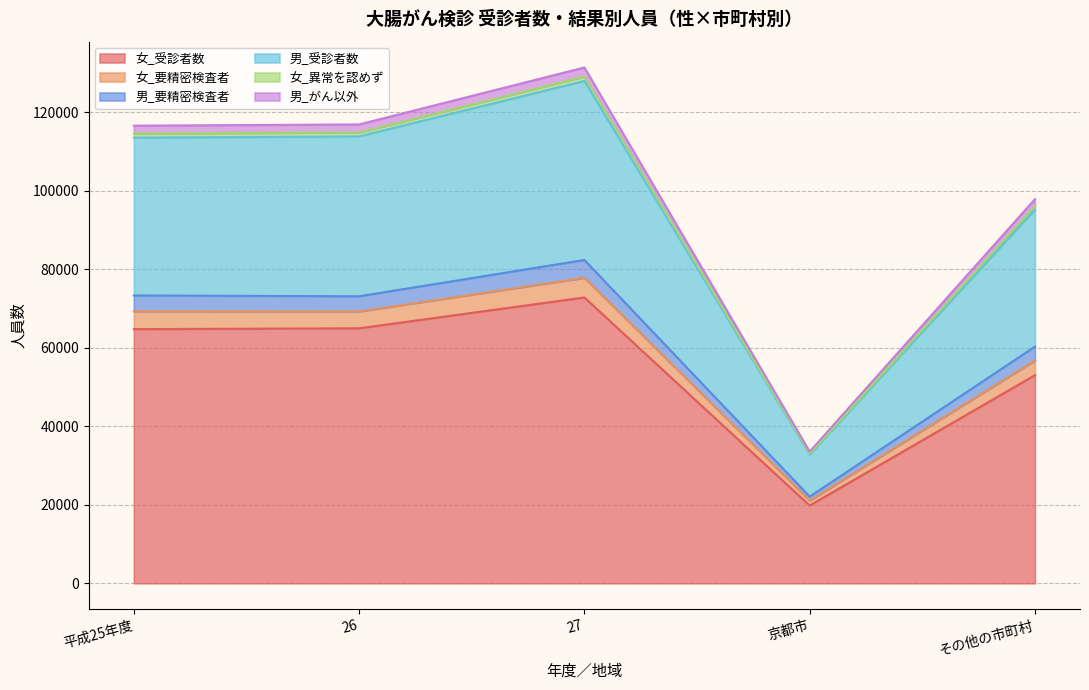

What is the maximum value for 女_受診者数?

72820